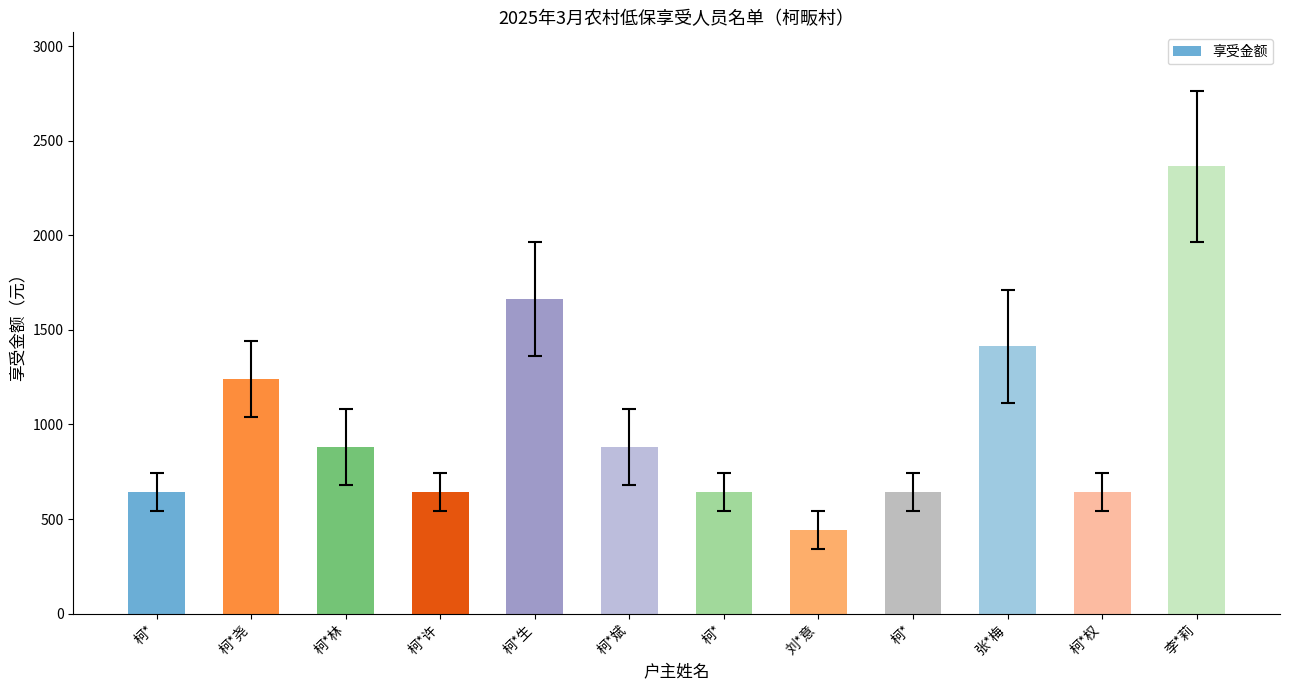

Count the number of categories in the chart.

12